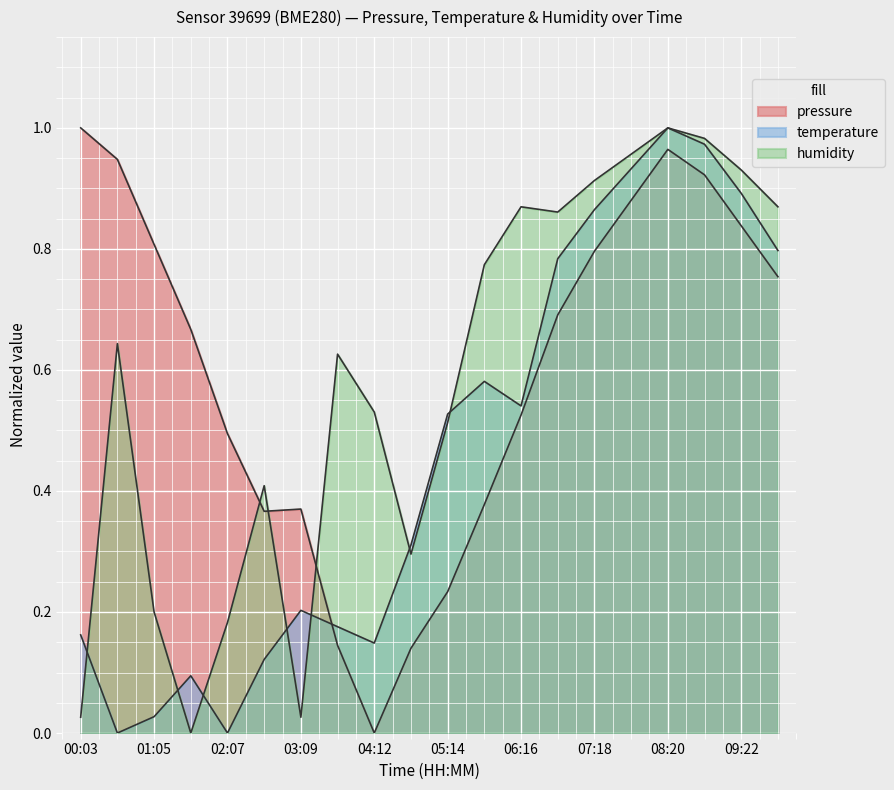

After their last crossing, which series has the higher values: pressure or temperature?

temperature